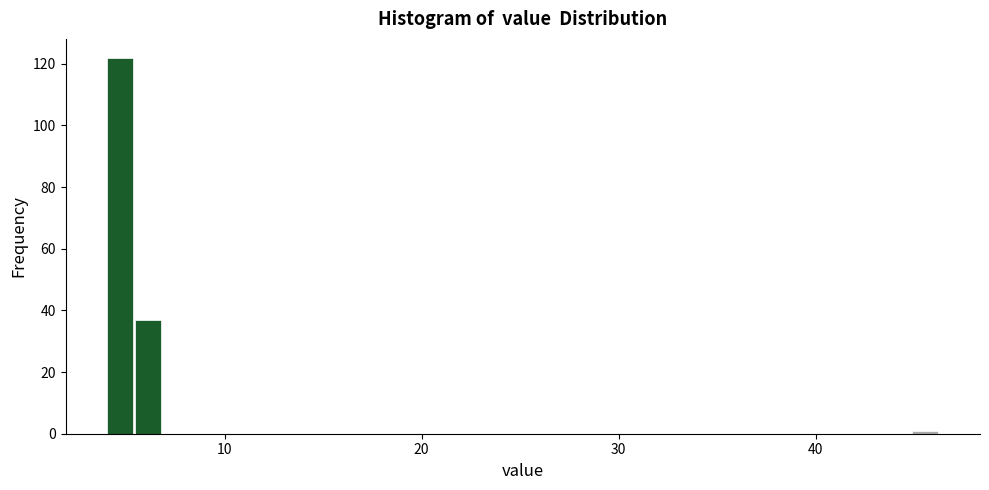

Around what value on the x-axis is the tallest bar? Give the approximate position of its centre, as read against the axis.

5